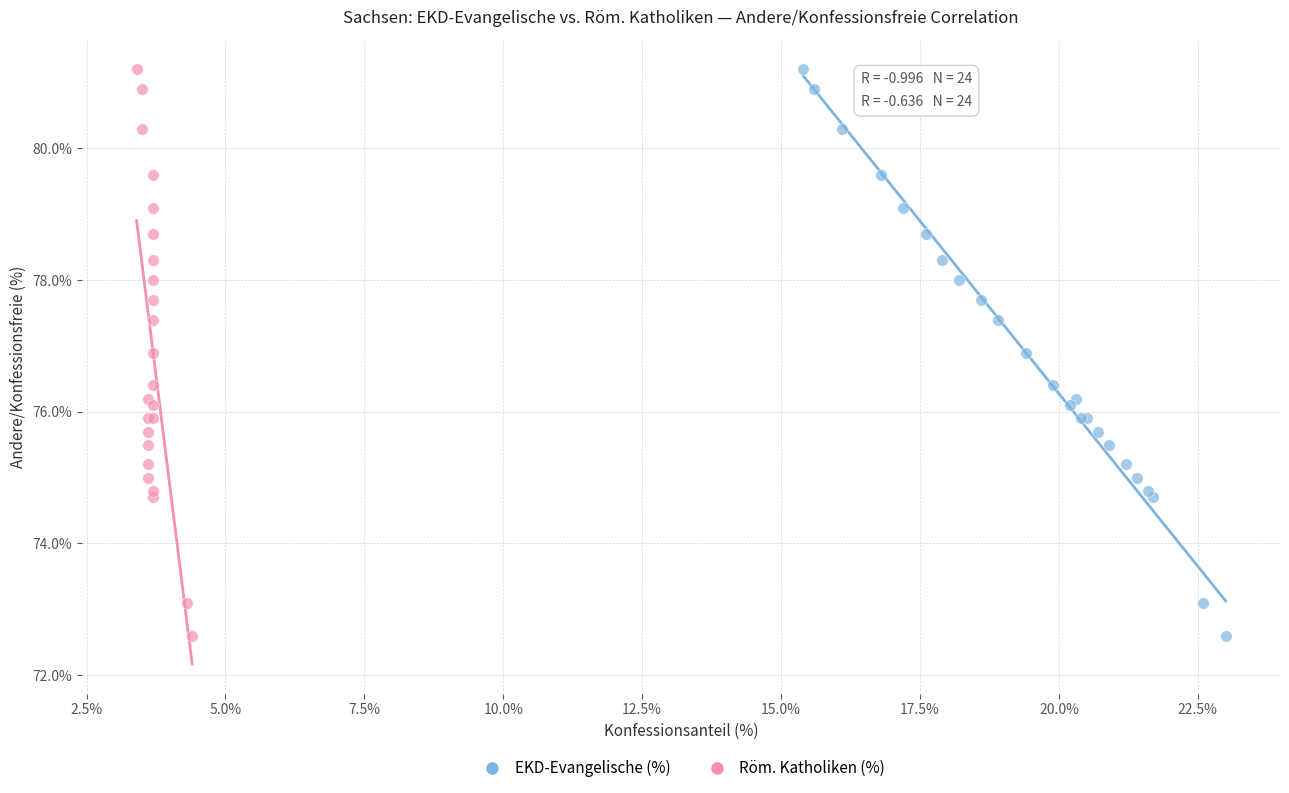

What are all the series names shown in the legend?

EKD-Evangelische (%), Röm. Katholiken (%)